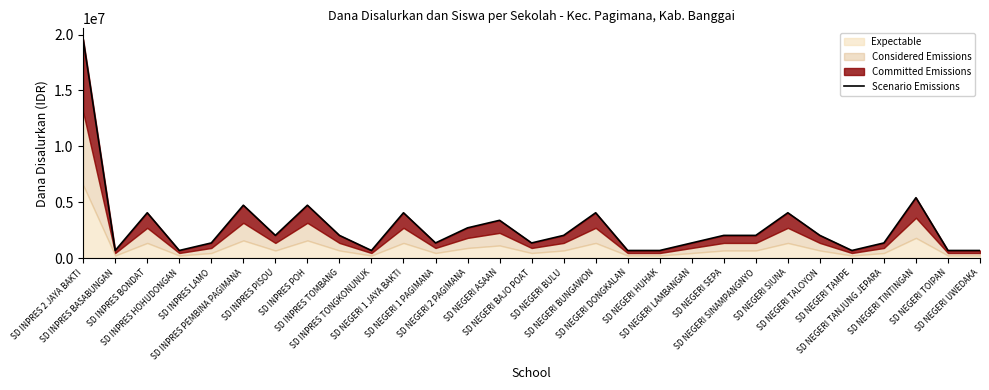

What value does the data have at SD NEGERI BUNGAWON, to the nearest 100?

4050000